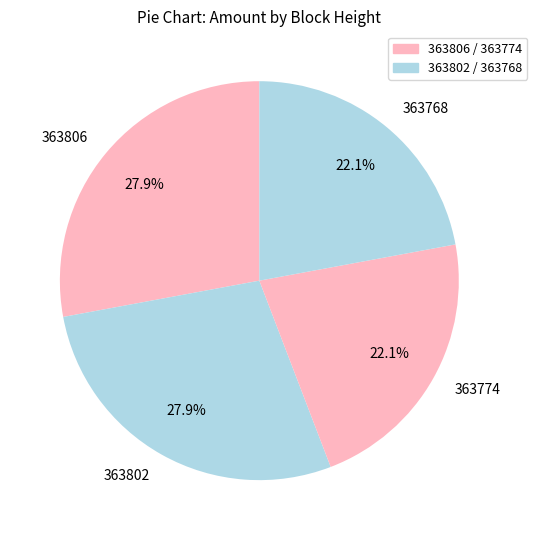

The 363768 slice represents 37% of the pie. True or false?

False